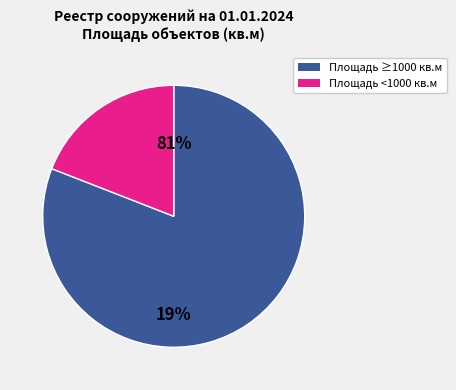

Is 13 the majority of the pie?

No